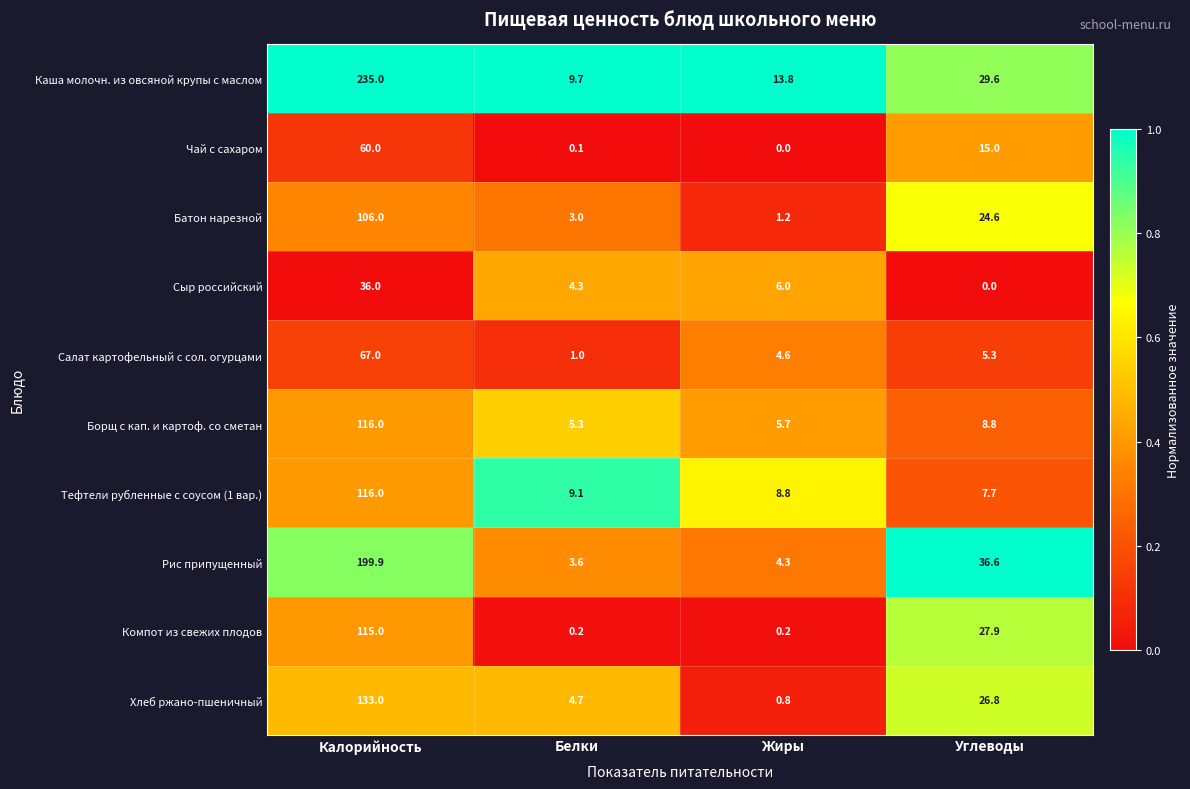

What is the maximum value shown in the chart?

235.0